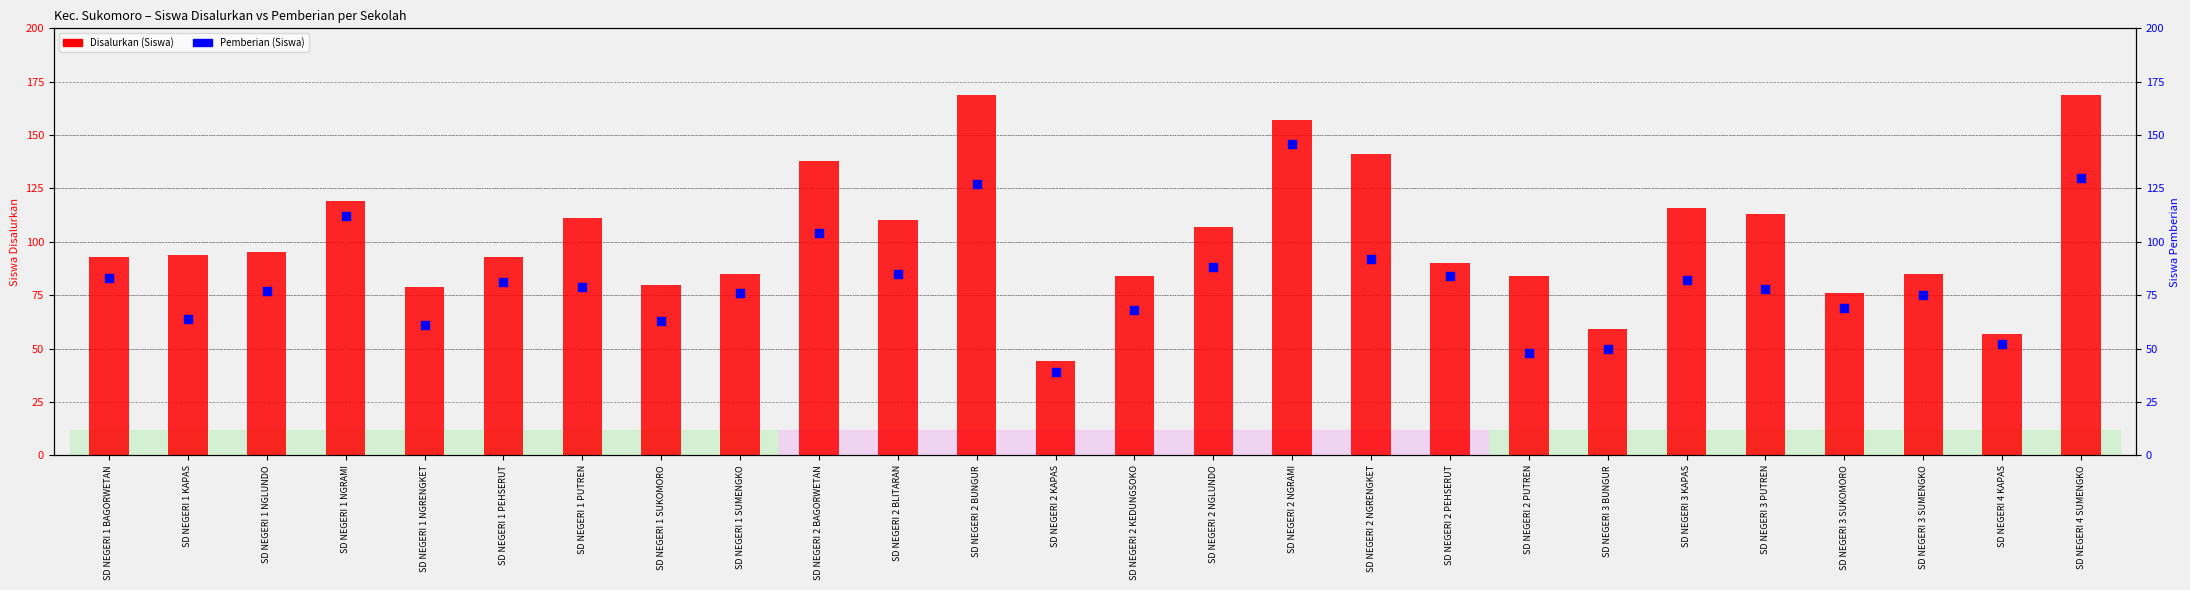

Which series reaches the minimum Y coordinate?

Pemberian (Siswa)